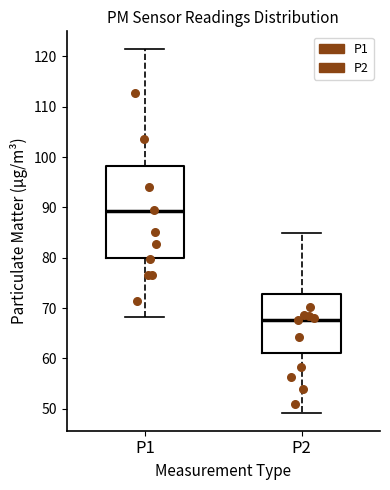

Reading left to right, transcribe this box plot: for each box, give where its median line is, the range the box spans, and where its two whiskers end, as read against the y-axis. The values are not printed on the chart, so give them approximately, as read against the axis.

P1: median 89, box 80 to 98, whiskers 68 to 121
P2: median 68, box 61 to 73, whiskers 49 to 85